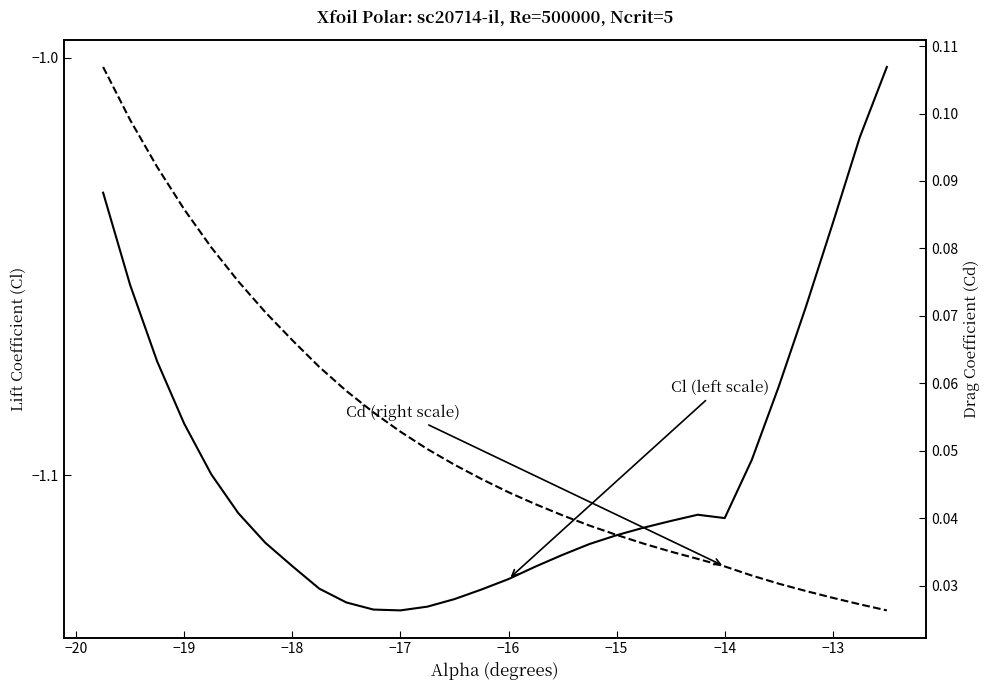

Rank the series by their maximum value, from highest to lowest.

Cd (right scale), Cl (left scale)